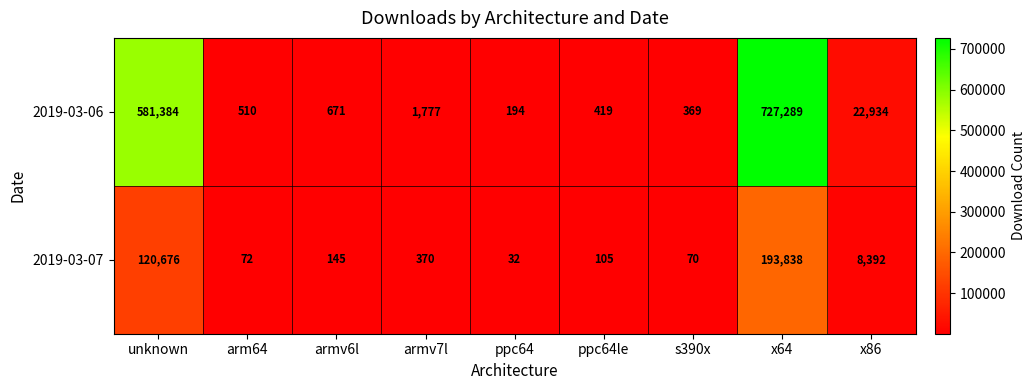

What is the maximum value shown in the chart?

727289